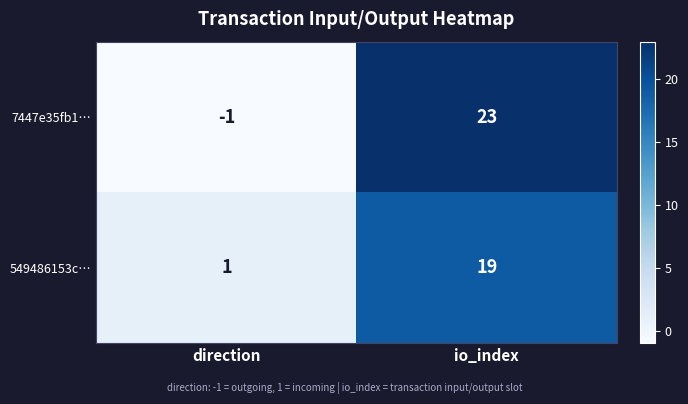

The 7447e35fb1… series shows 23 at io_index. True or false?

True